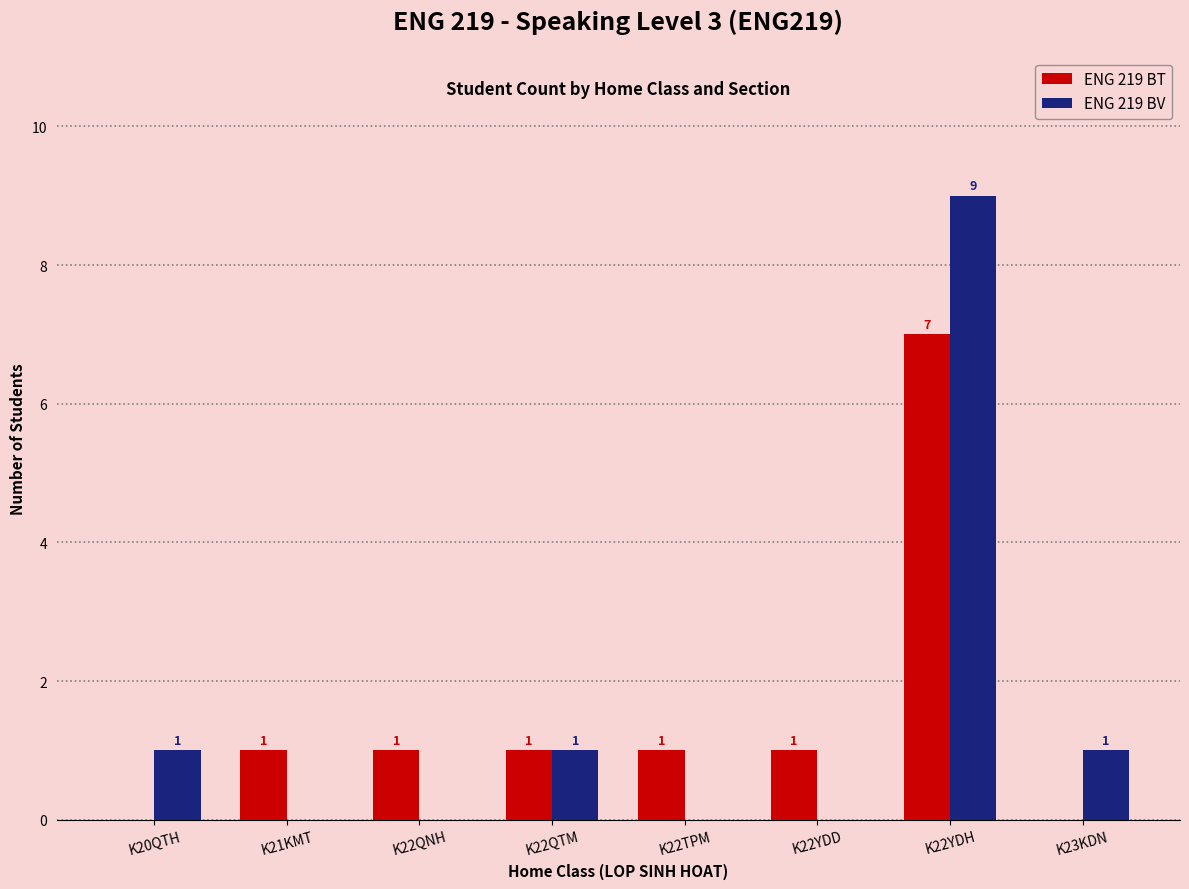

Reading left to right, extract all data points from this chart.

ENG 219 BT: K20QTH=0	K21KMT=1	K22QNH=1	K22QTM=1	K22TPM=1	K22YDD=1	K22YDH=7	K23KDN=0
ENG 219 BV: K20QTH=1	K21KMT=0	K22QNH=0	K22QTM=1	K22TPM=0	K22YDD=0	K22YDH=9	K23KDN=1